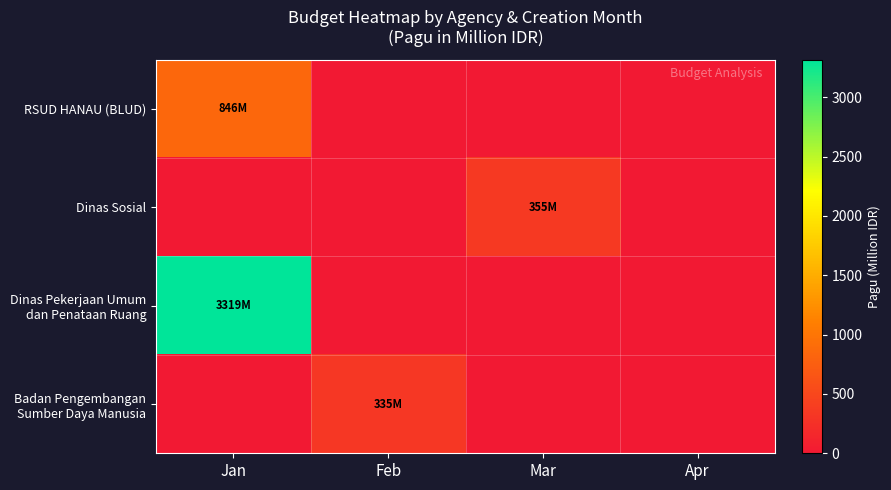

Which series has the largest range (max minus min)?

Dinas Pekerjaan Umum dan Penataan Ruang